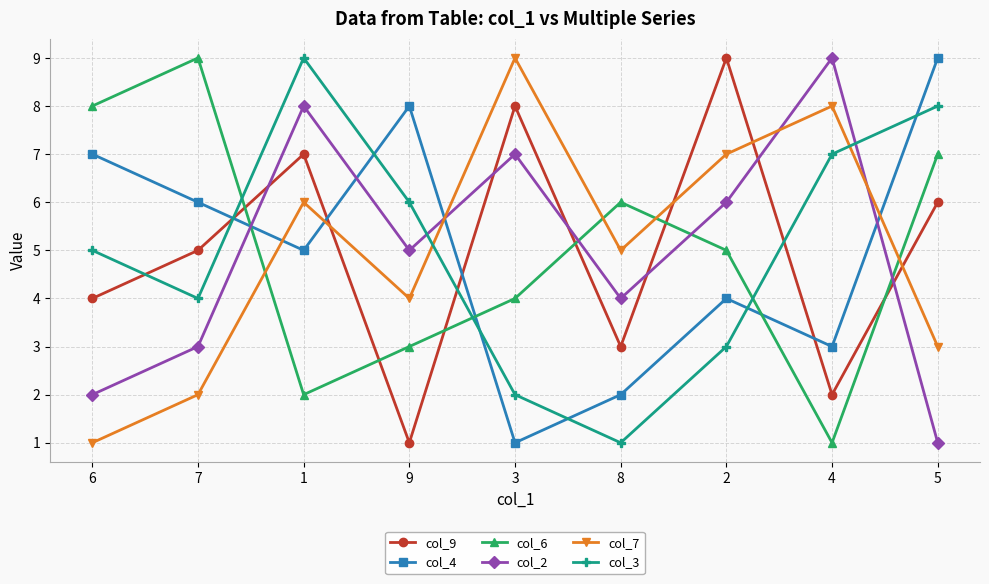

Is the value of col_2 at 9 greater than the value of col_7 at 6?

Yes